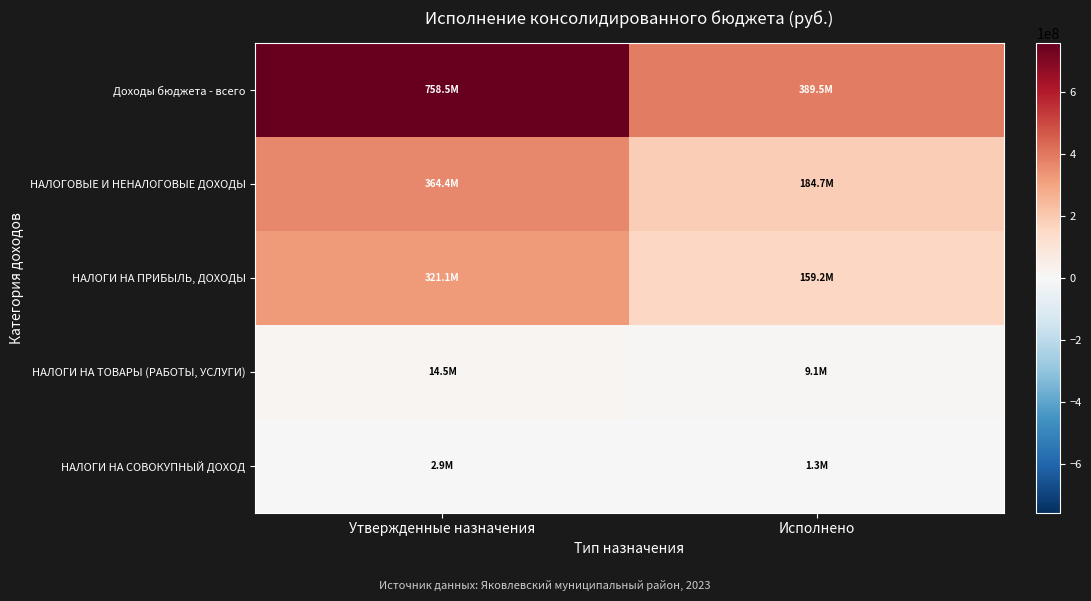

Between Утвержденные назначения and Исполнено, which is larger?

Утвержденные назначения